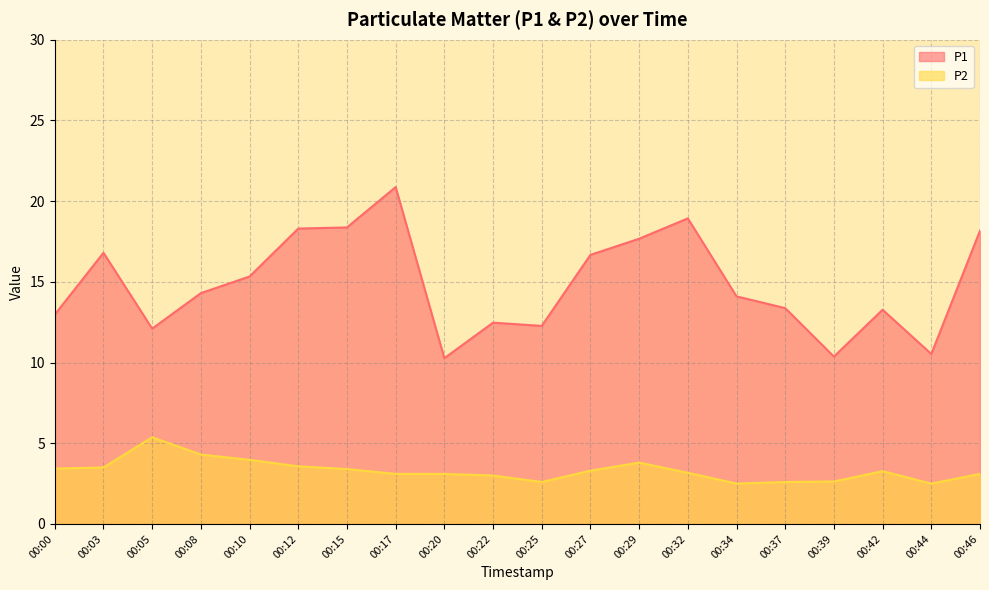

What is the sum of the P2 values at 00:00 and 00:08?

7.7